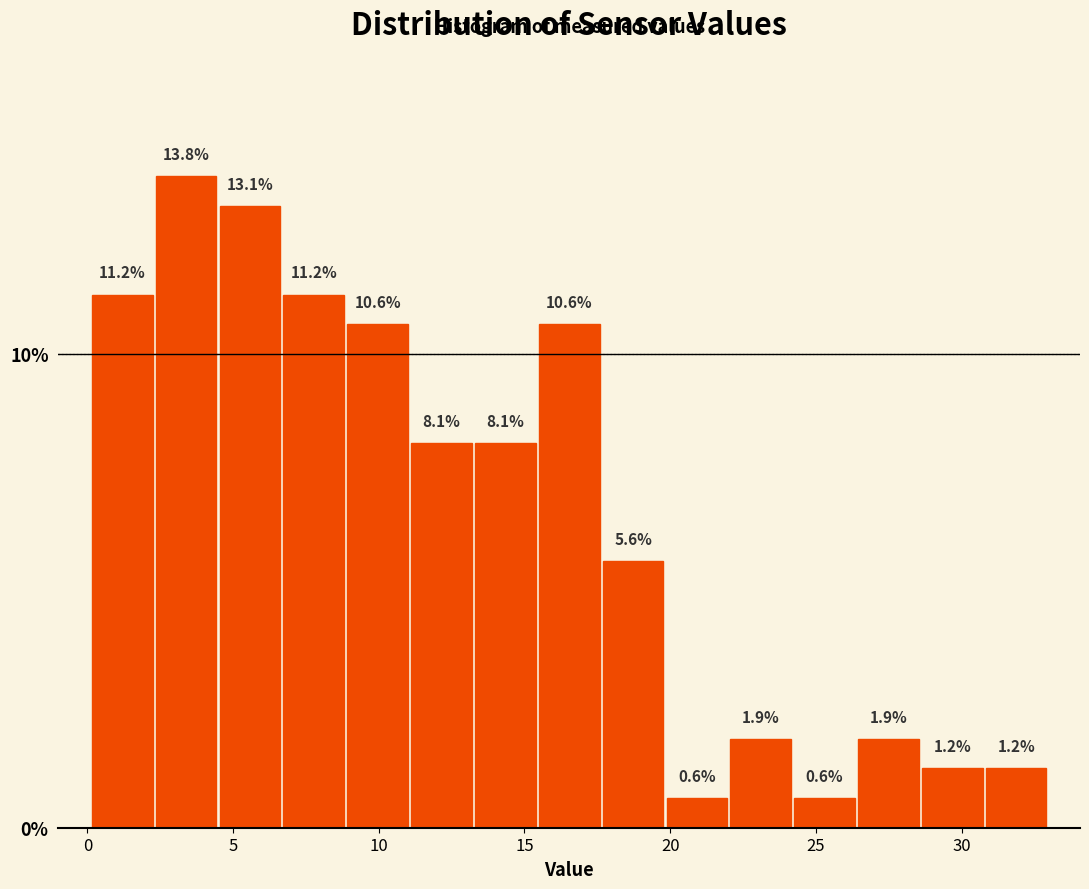

Reading left to right, transcribe this chart: for each bar, give the range it covers on the x-axis and its height. The bar edges are not printed on the chart, so give them approximately, as read against the axis.

0.0 to 2.5: 11.2
2.5 to 4.5: 13.8
4.5 to 6.5: 13.1
6.5 to 9.0: 11.2
9.0 to 11.0: 10.6
11.0 to 13.0: 8.1
13.0 to 15.5: 8.1
15.5 to 17.5: 10.6
17.5 to 20.0: 5.6
20.0 to 22.0: 0.6
22.0 to 24.0: 1.9
24.0 to 26.5: 0.6
26.5 to 28.5: 1.9
28.5 to 31.0: 1.2
31.0 to 33.0: 1.2